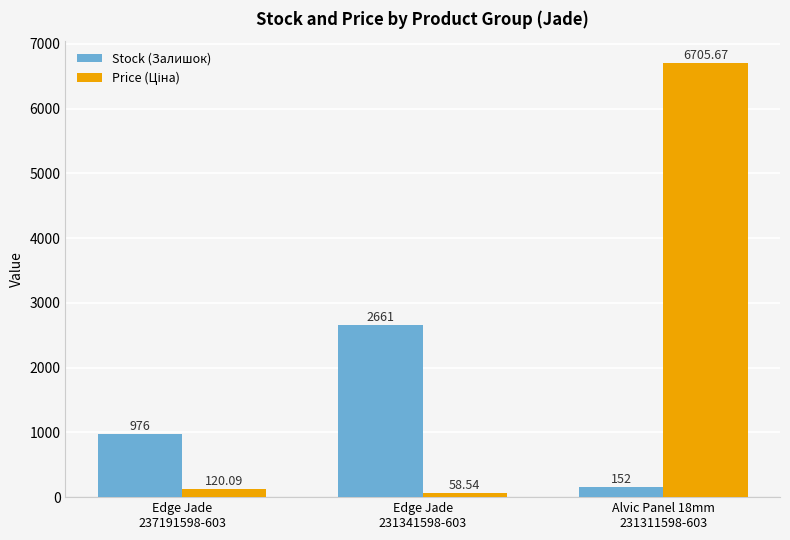

What is the total value across all series at Edge Jade
231341598-603?

2719.5